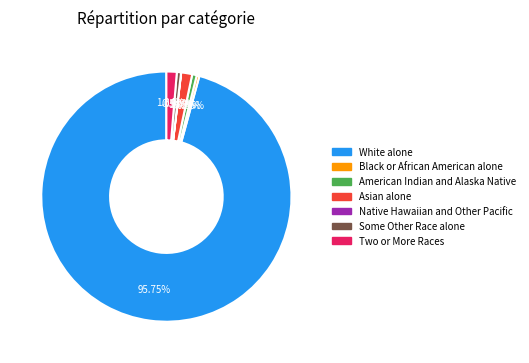

What is the largest slice in the pie chart?

White alone